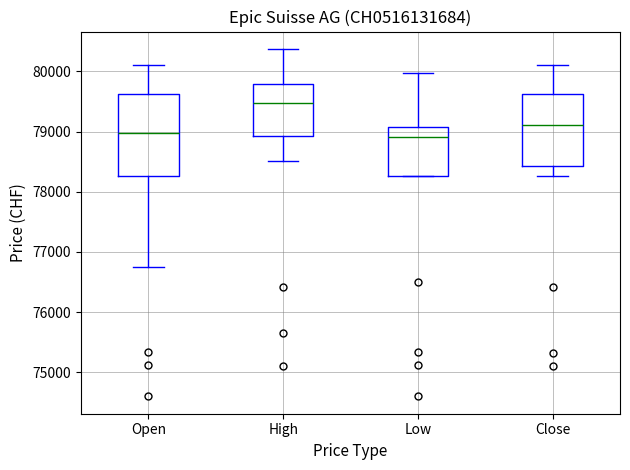

Where does the upper whisker of the box for Low end on the y-axis? The values are not printed on the chart, so give them approximately, as read against the axis.

80000